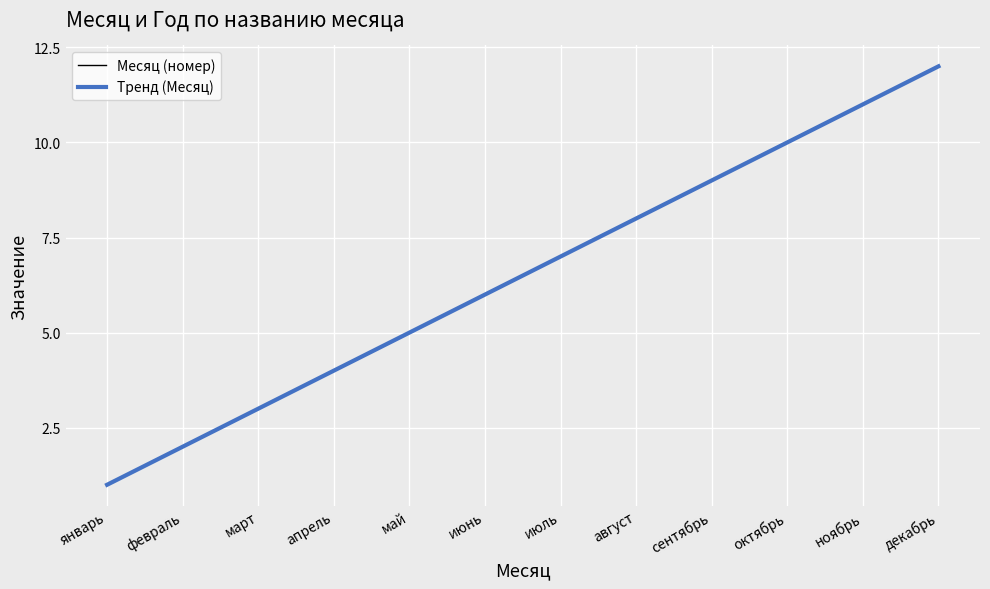

What is the smallest value displayed?

1